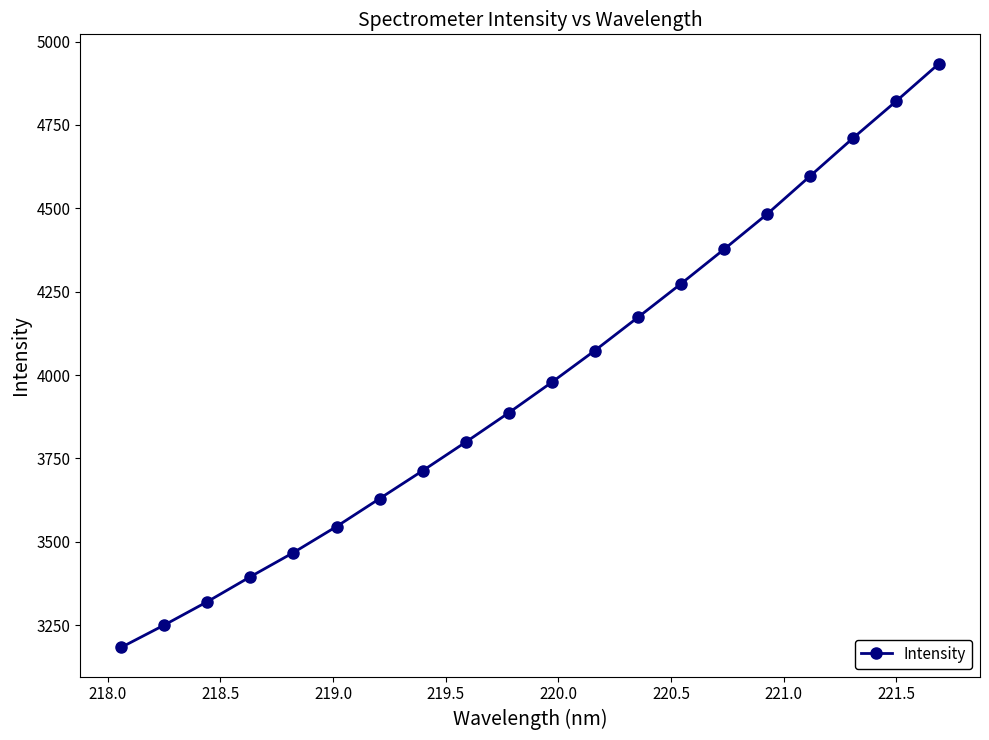

Reading right to left, what are all the values shown in this chart?

4934.3	4821.1	4710.8	4596.7	4482.6	4377.1	4273.8	4173.1	4073.6	3978.6	3887.0	3799.0	3713.3	3629.6	3545.9	3467.8	3395.4	3320.6	3250.5	3183.5